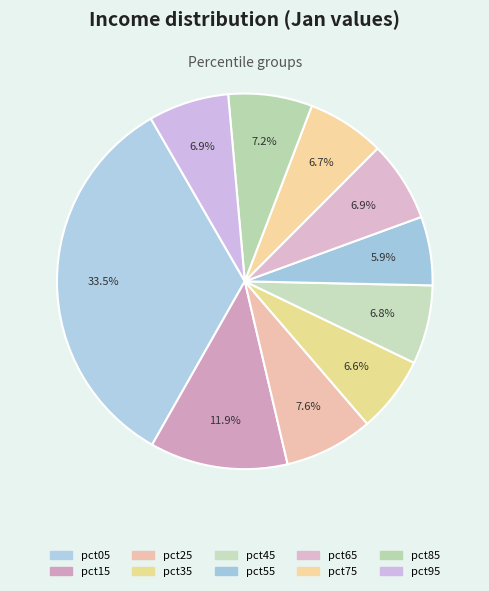

Combined, what portion of the pie is pct95 and pct85?

14.1%